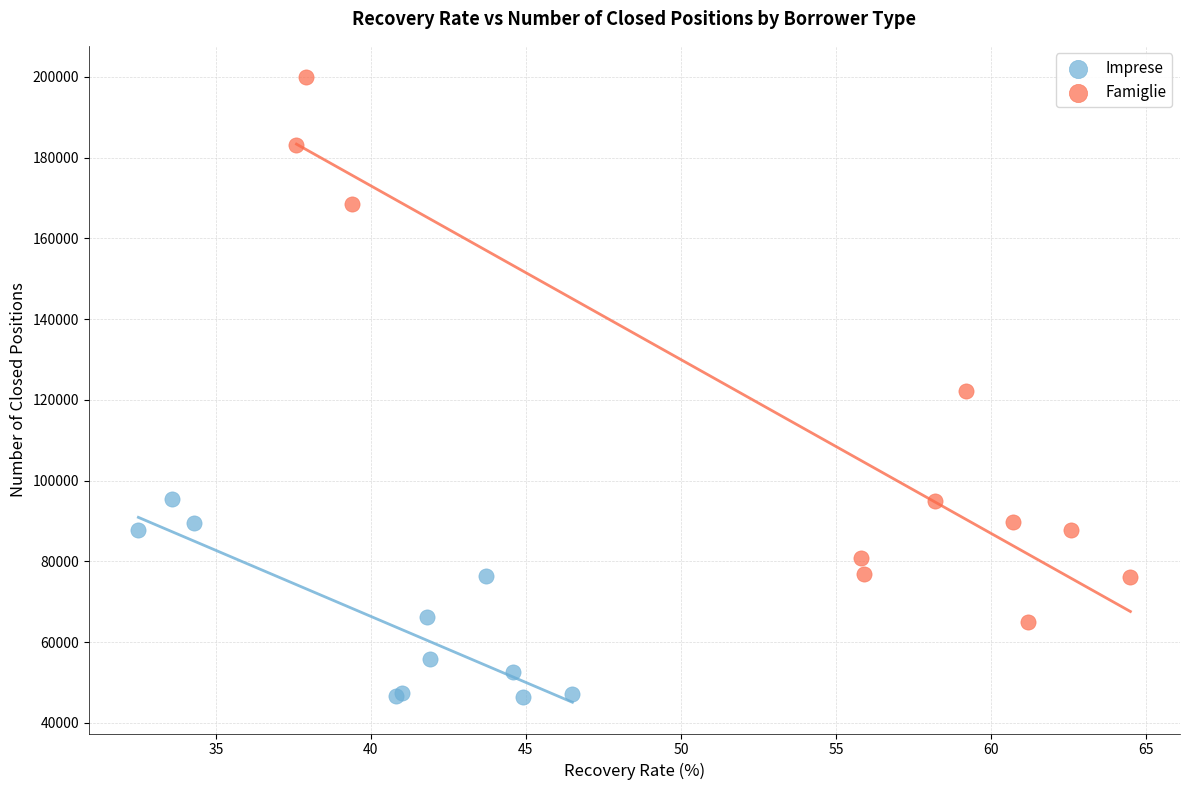

Which series has the largest Y range (max minus min)?

Famiglie